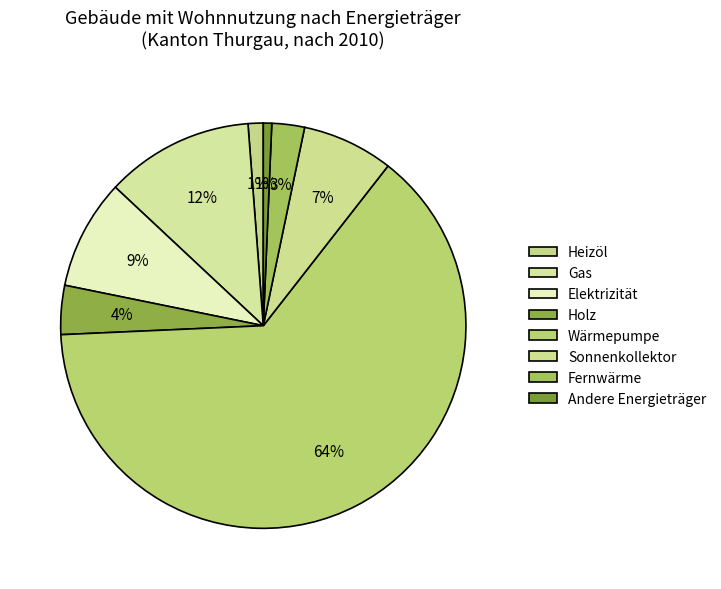

How many segments does this pie chart have?

8